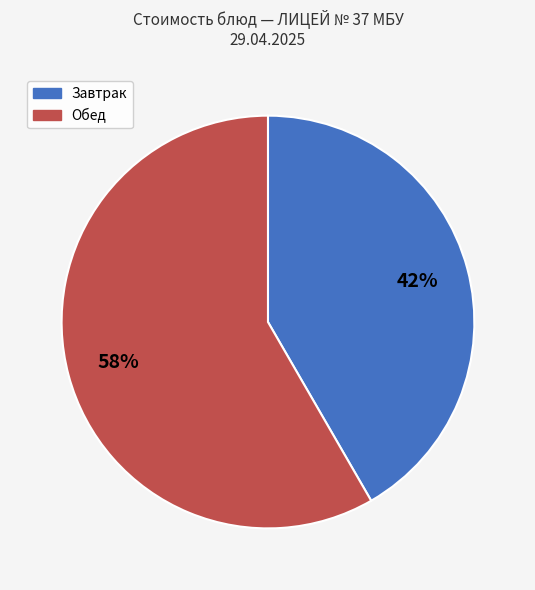

Which slice represents more than half of the pie?

Обед